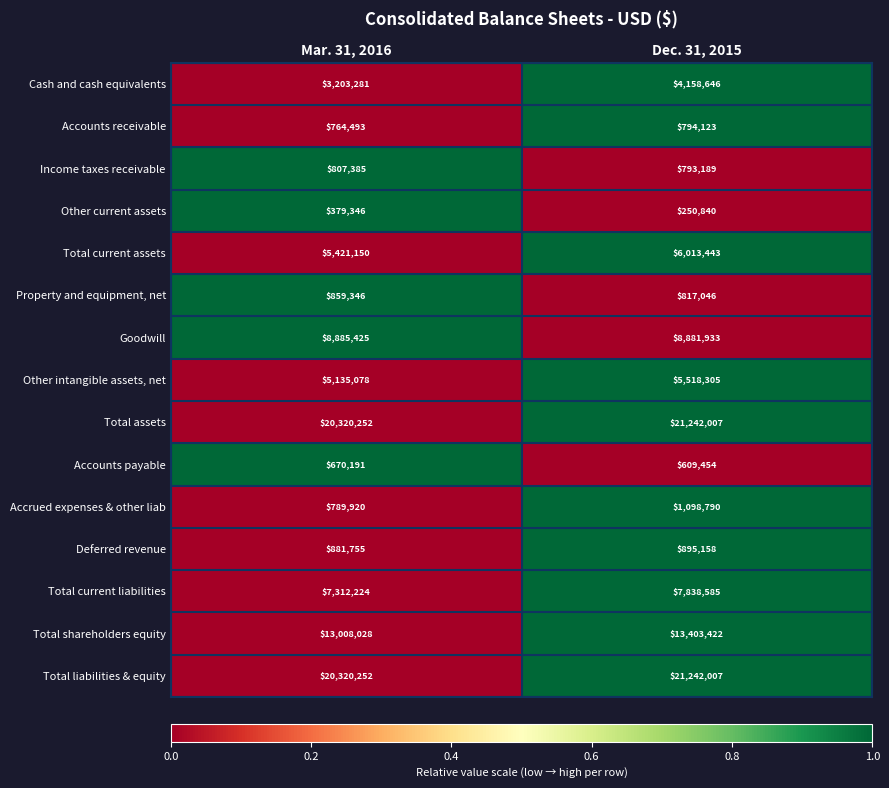

Count the number of categories in the chart.

2